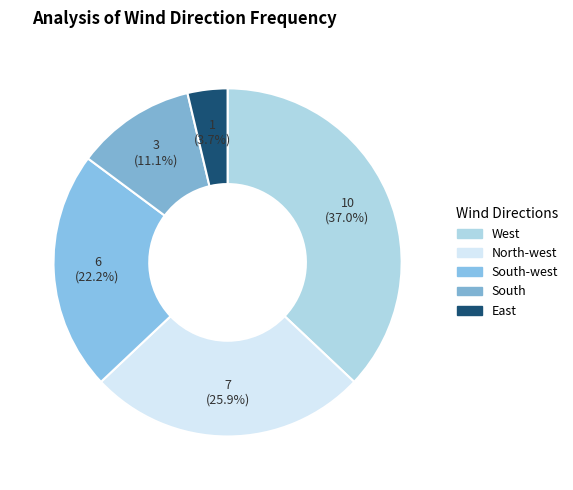

Is there any slice that represents more than half of the pie?

No